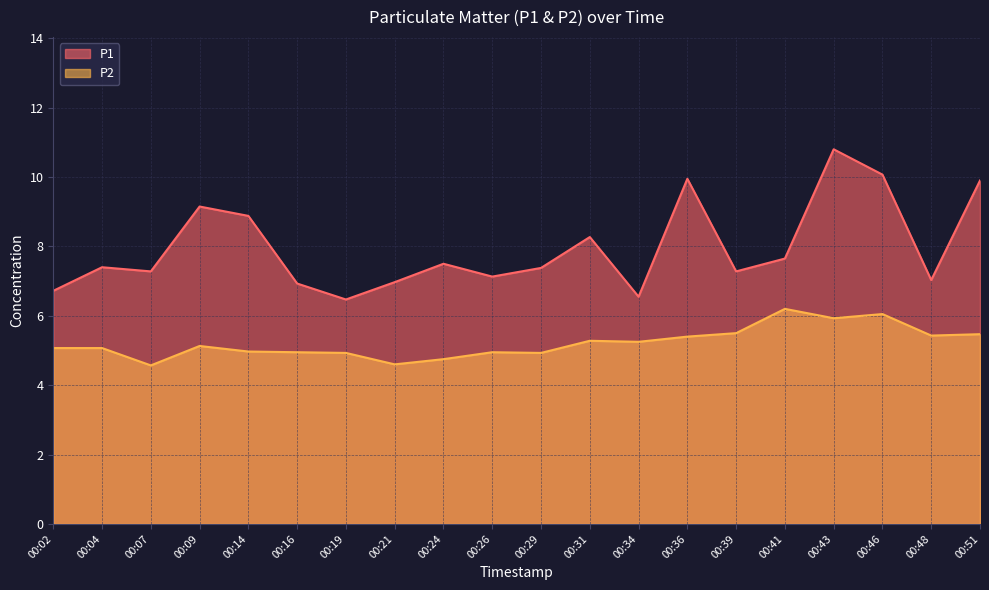

How many data points does each series have?

20